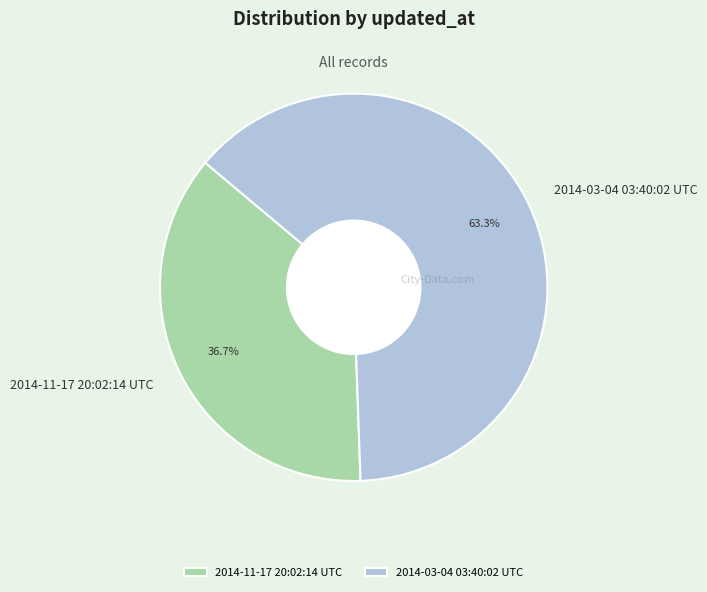

Does 2014-11-17 20:02:14 UTC account for over 50% of the chart?

No